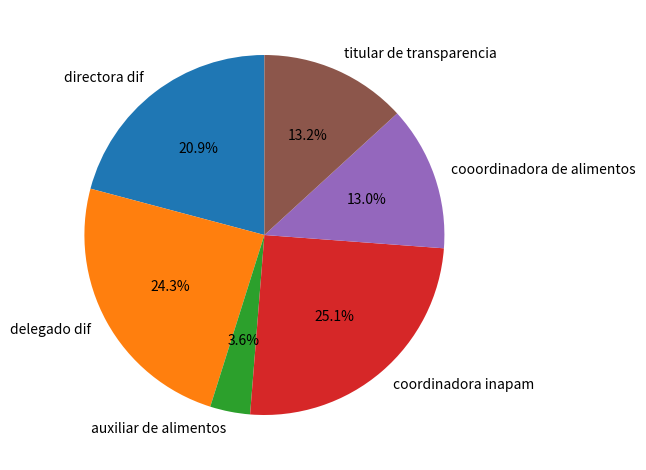

True or false: titular de transparencia accounts for 1% of the total.

False